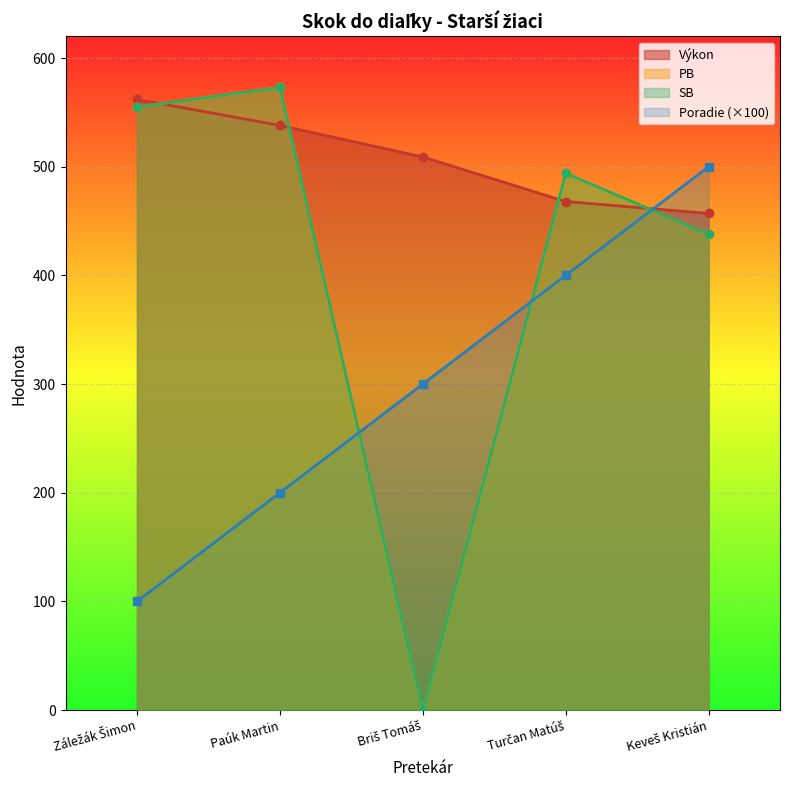

What is the average value of the Poradie series?

300